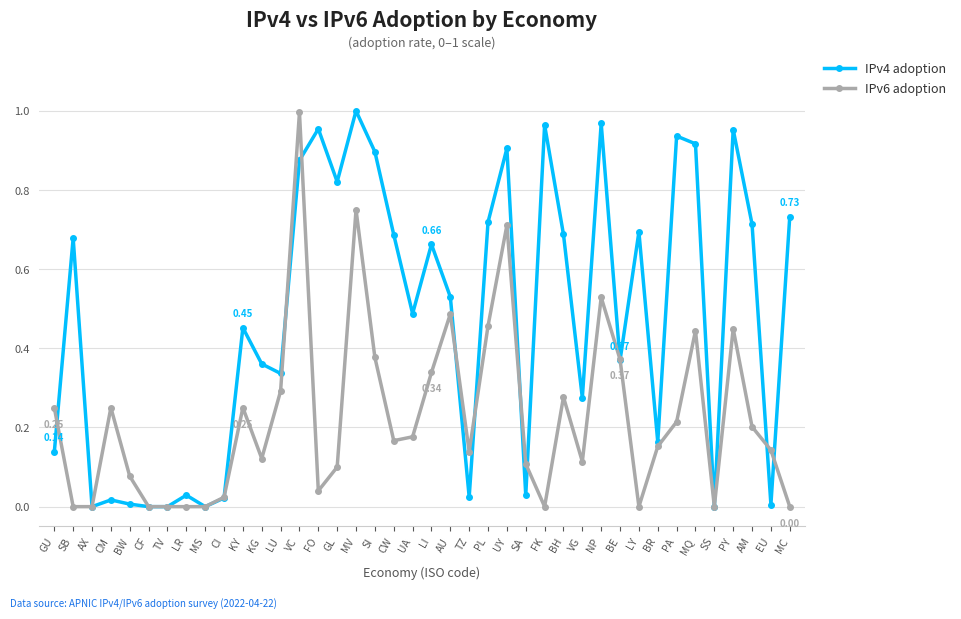

List the series in order of their overall mean, lowest first.

IPv6 adoption, IPv4 adoption